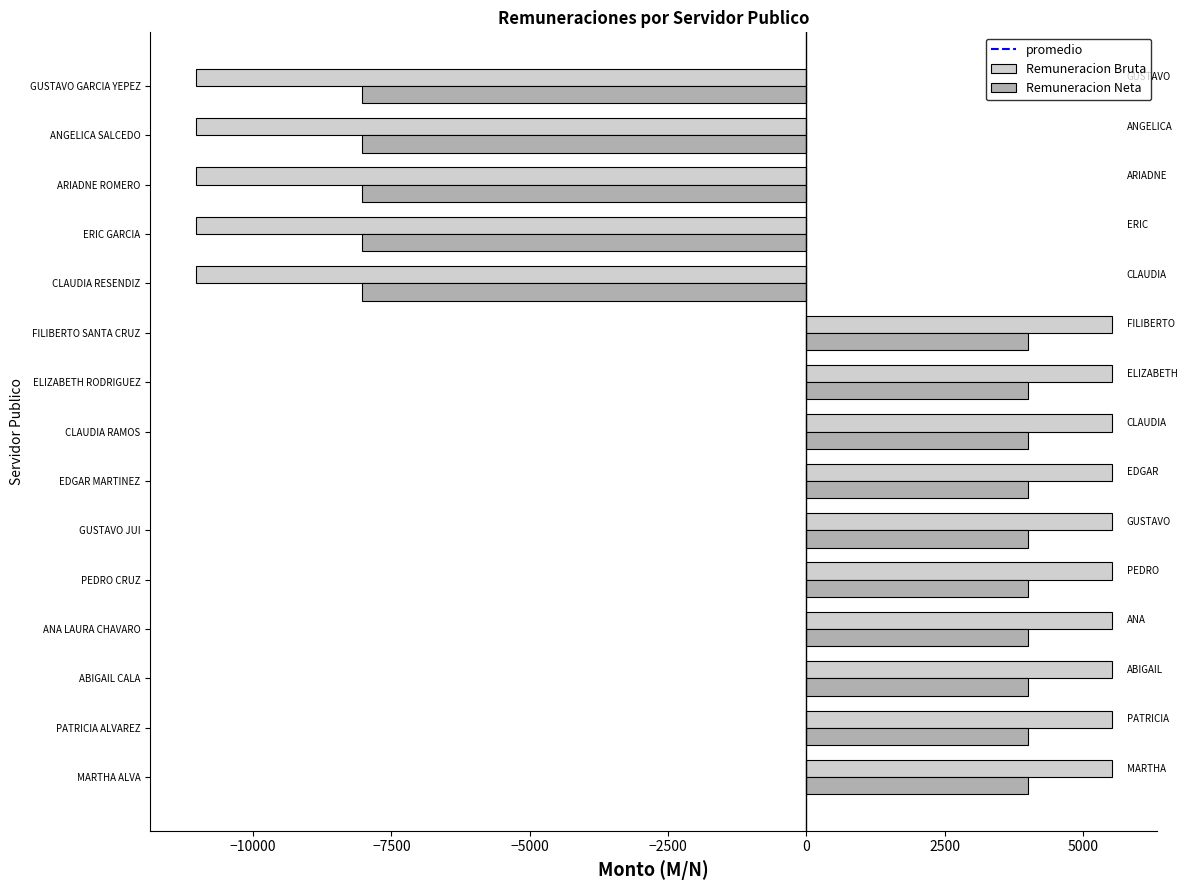

Rank the series by their maximum value, from highest to lowest.

Remuneracion Bruta, Remuneracion Neta